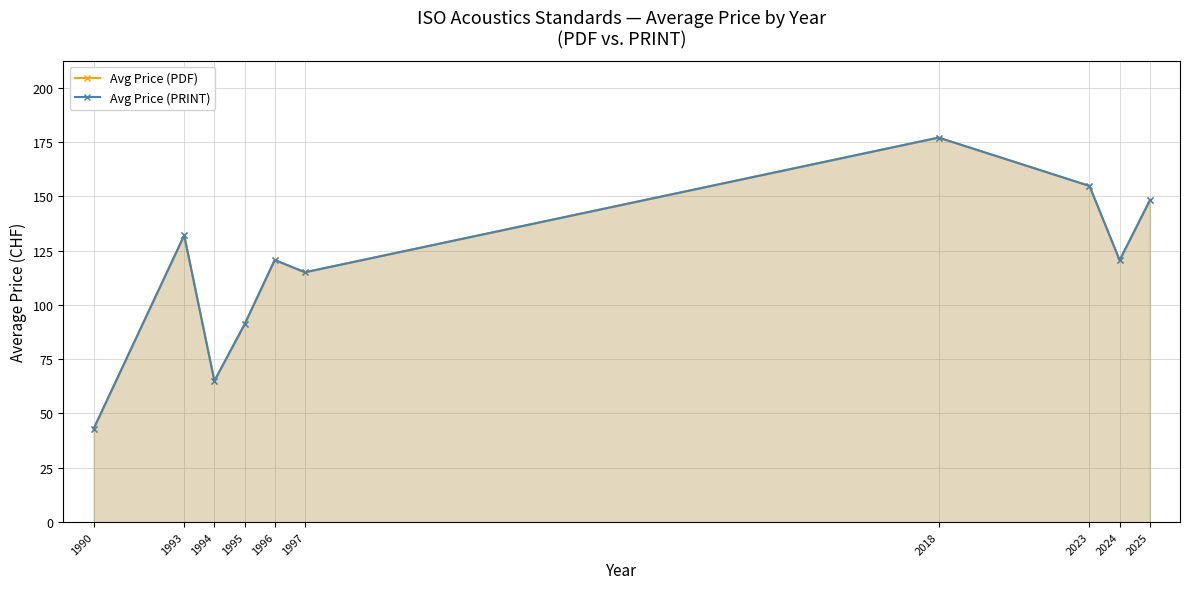

What value does the Avg Price (PDF) series have at 1995?

91.0